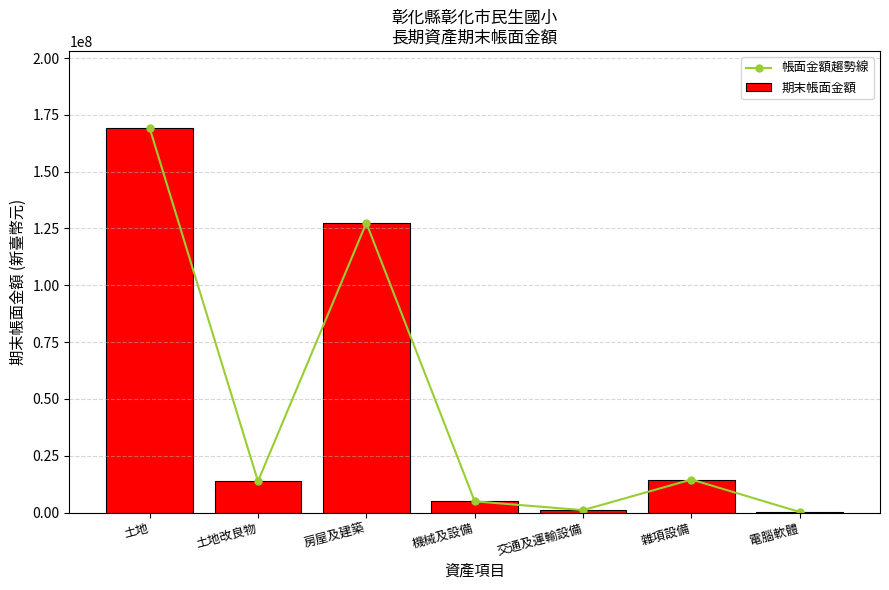

Are the bars horizontal?

No